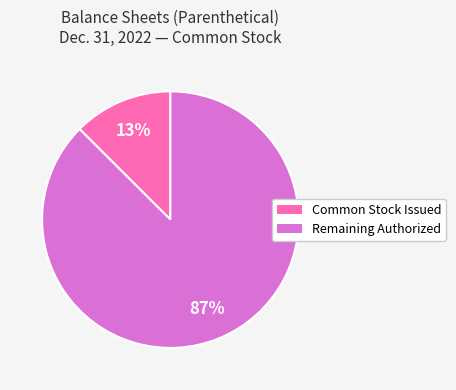

Does any single category account for the majority?

Yes